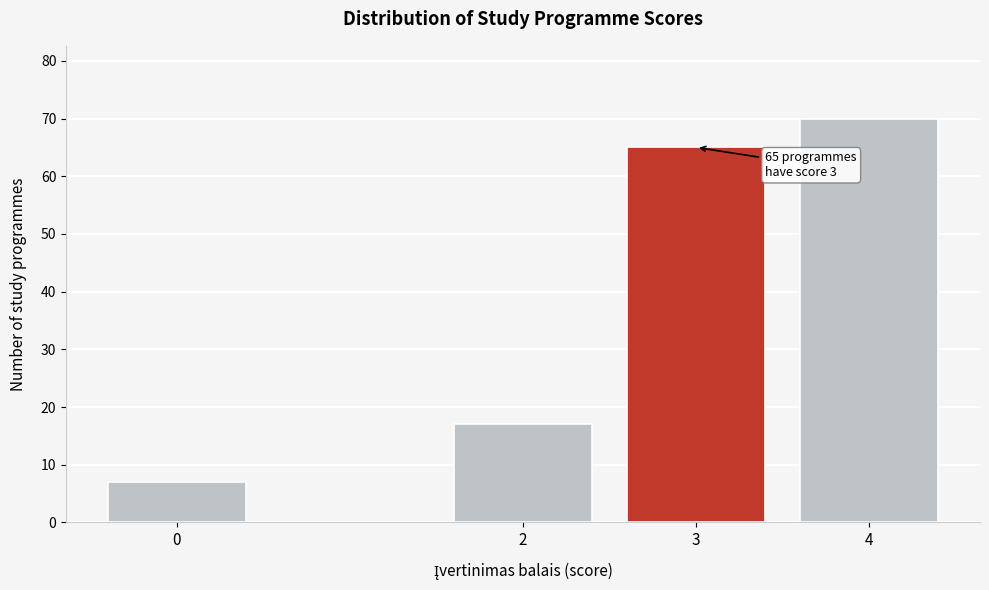

Reading right to left, what are all the values shown in this chart?

4=70	3=65	2=17	0=7